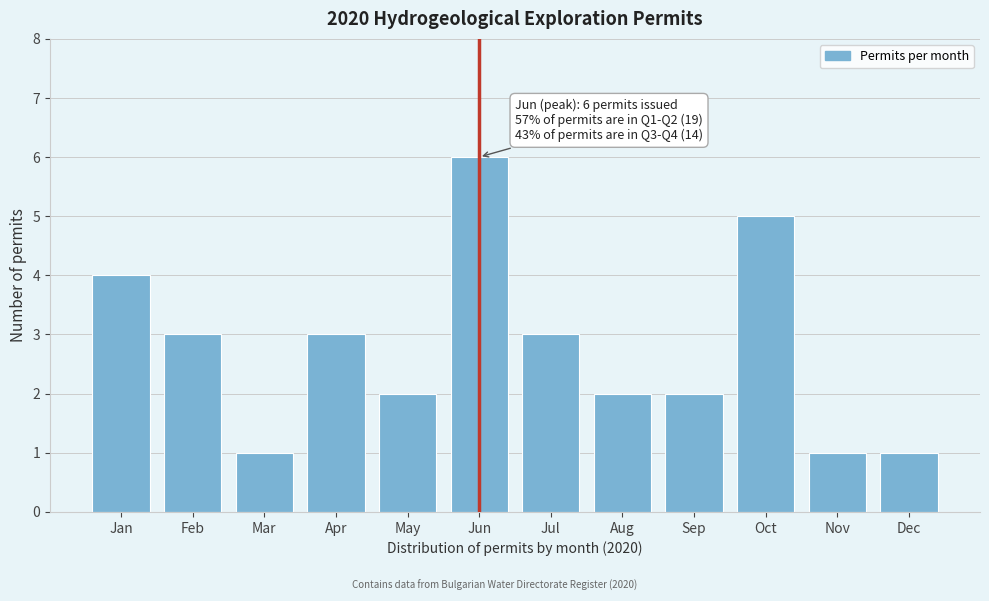

Reading right to left, what are all the values shown in this chart?

Dec=1	Nov=1	Oct=5	Sep=2	Aug=2	Jul=3	Jun=6	May=2	Apr=3	Mar=1	Feb=3	Jan=4